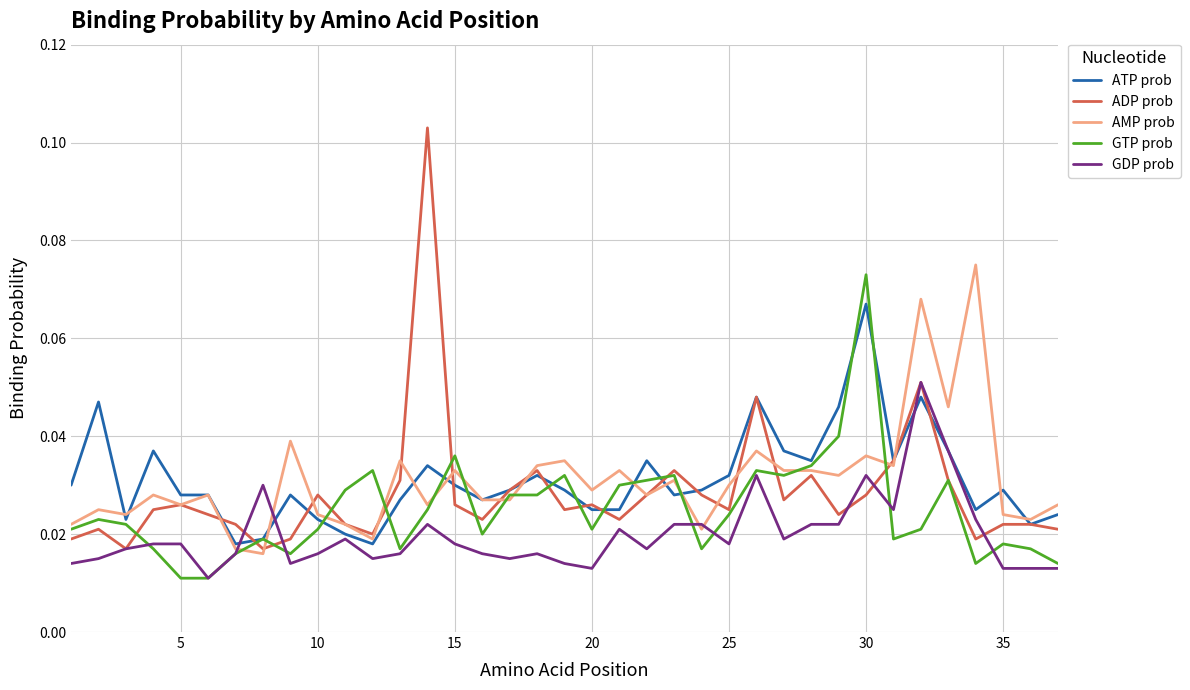

How many lines are shown in the chart?

5